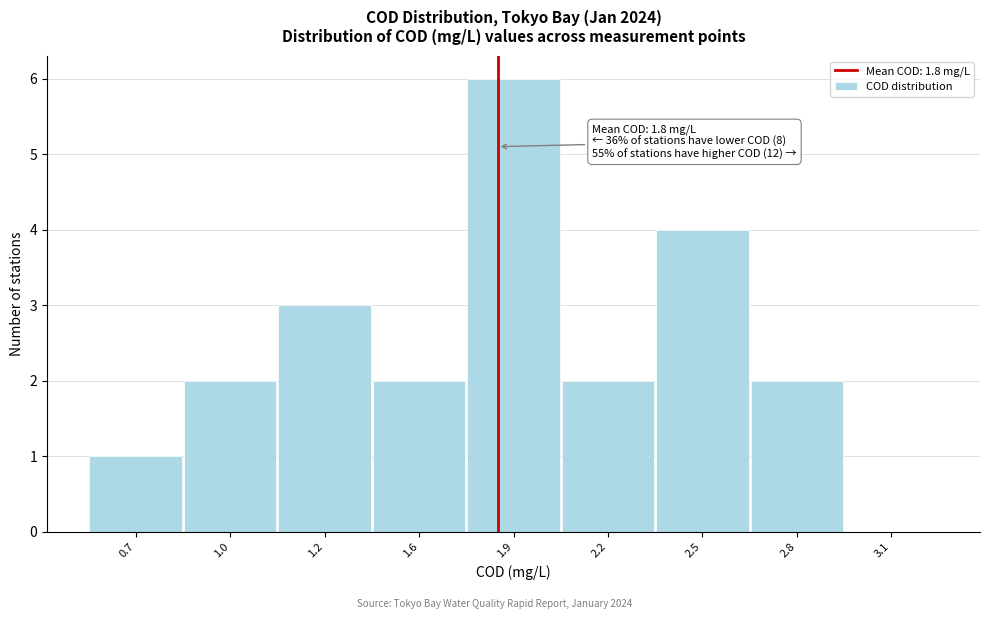

Reading left to right, what are all the values shown in this chart?

0.7=1	1.0=2	1.2=3	1.6=2	1.9=6	2.2=2	2.5=4	2.8=2	3.1=0